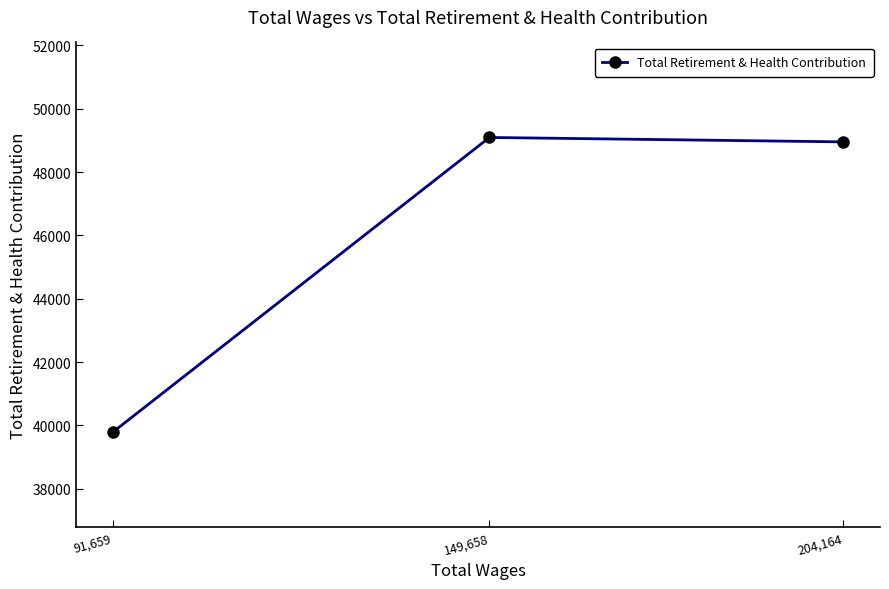

What is the greatest value displayed?

49092